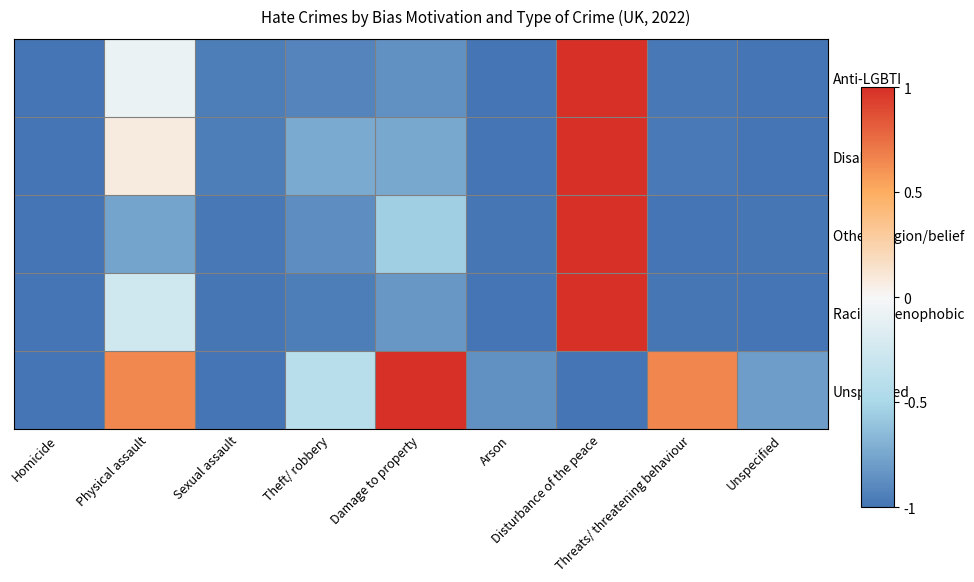

Reading left to right, what are all the values shown in this chart?

Anti-LGBTI: Homicide=-1.0	Physical assault=-0.1	Sexual assault=-0.9	Theft/ robbery=-0.9	Damage to property=-0.9	Arson=-1.0	Disturbance of the peace=1.0	Threats/ threatening behaviour=-1.0	Unspecified=-1.0
Disability: Homicide=-1.0	Physical assault=0.1	Sexual assault=-0.9	Theft/ robbery=-0.7	Damage to property=-0.7	Arson=-1.0	Disturbance of the peace=1.0	Threats/ threatening behaviour=-1.0	Unspecified=-1.0
Other religion/belief: Homicide=-1.0	Physical assault=-0.8	Sexual assault=-1.0	Theft/ robbery=-0.9	Damage to property=-0.6	Arson=-1.0	Disturbance of the peace=1.0	Threats/ threatening behaviour=-1.0	Unspecified=-1.0
Racist & xenophobic: Homicide=-1.0	Physical assault=-0.3	Sexual assault=-1.0	Theft/ robbery=-0.9	Damage to property=-0.8	Arson=-1.0	Disturbance of the peace=1.0	Threats/ threatening behaviour=-1.0	Unspecified=-1.0
Unspecified: Homicide=-1.0	Physical assault=0.6	Sexual assault=-1.0	Theft/ robbery=-0.4	Damage to property=1.0	Arson=-0.9	Disturbance of the peace=-1.0	Threats/ threatening behaviour=0.7	Unspecified=-0.8